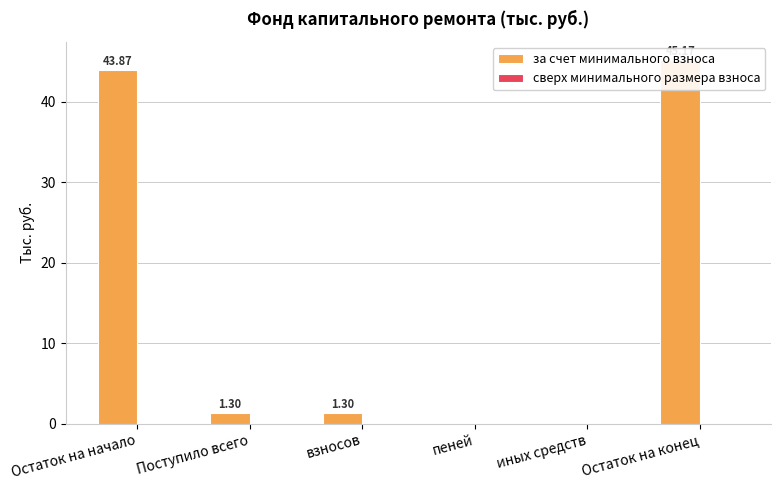

Where is за счет минимального взноса nearest to the value 22?

Поступило всего